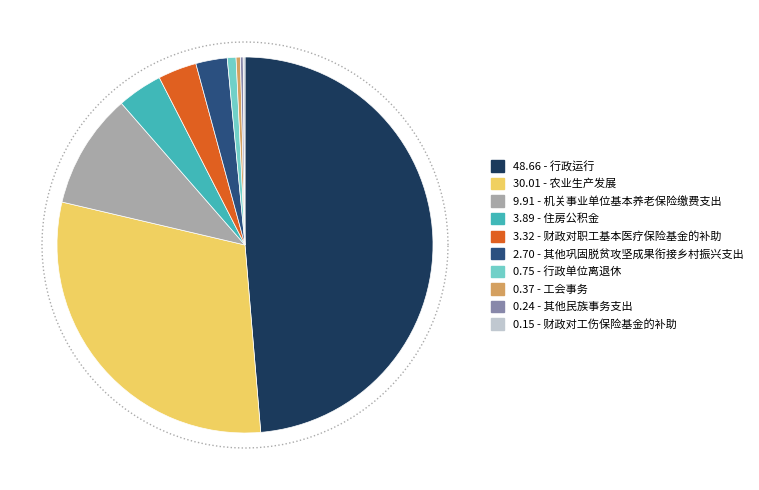

Rank the categories by value from lowest to highest.

财政对工伤保险基金的补助, 其他民族事务支出, 工会事务, 行政单位离退休, 其他巩固脱贫攻坚成果衔接乡村振兴支出, 财政对职工基本医疗保险基金的补助, 住房公积金, 机关事业单位基本养老保险缴费支出, 农业生产发展, 行政运行